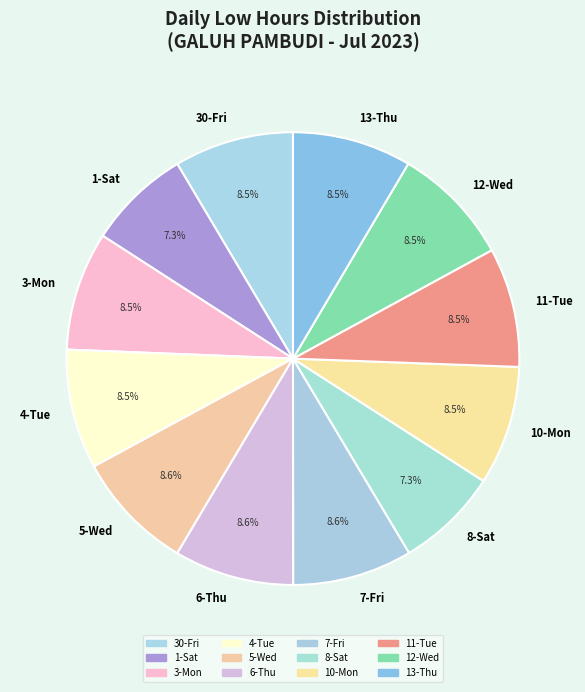

What is the ratio of the value at 3-Mon to the value at 13-Thu?

1.0